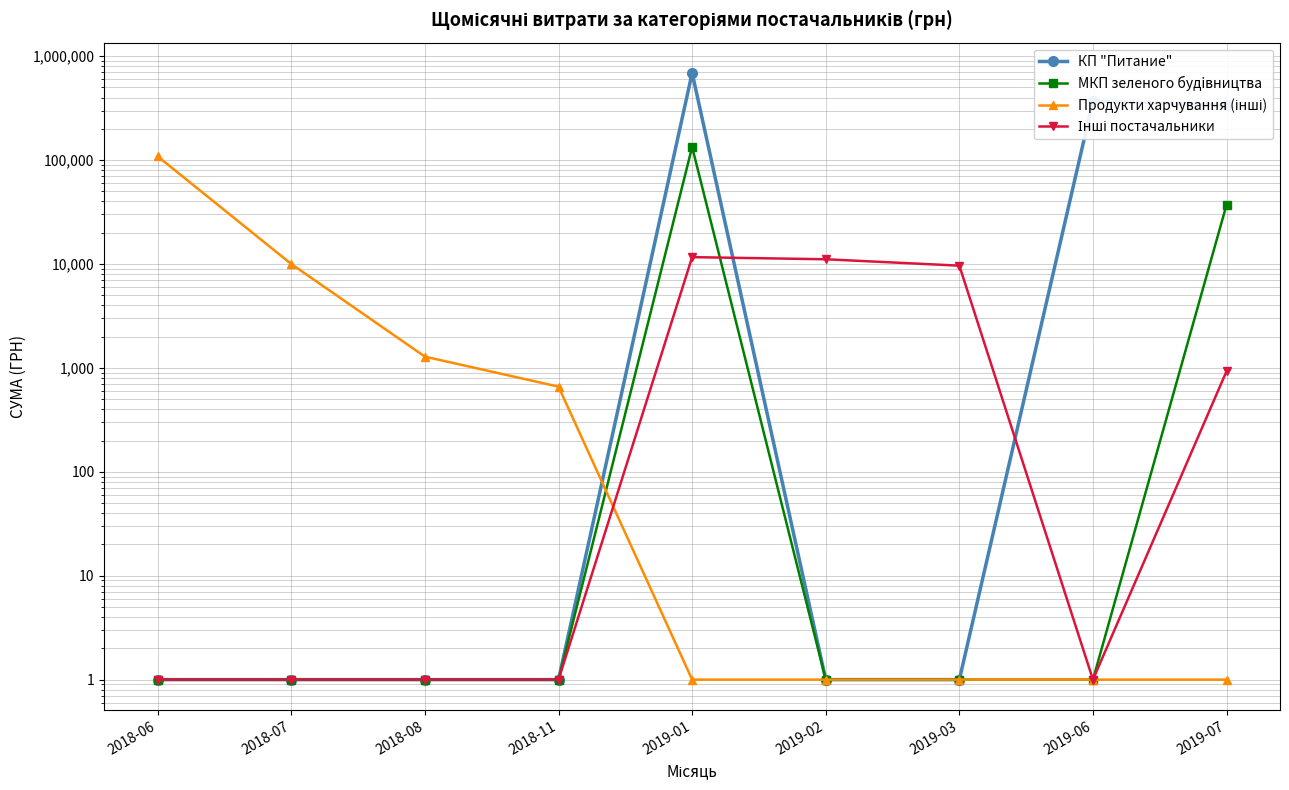

What is the sum of the МКП зеленого будiвництва values at 2018-11 and 2019-01?

133831.4